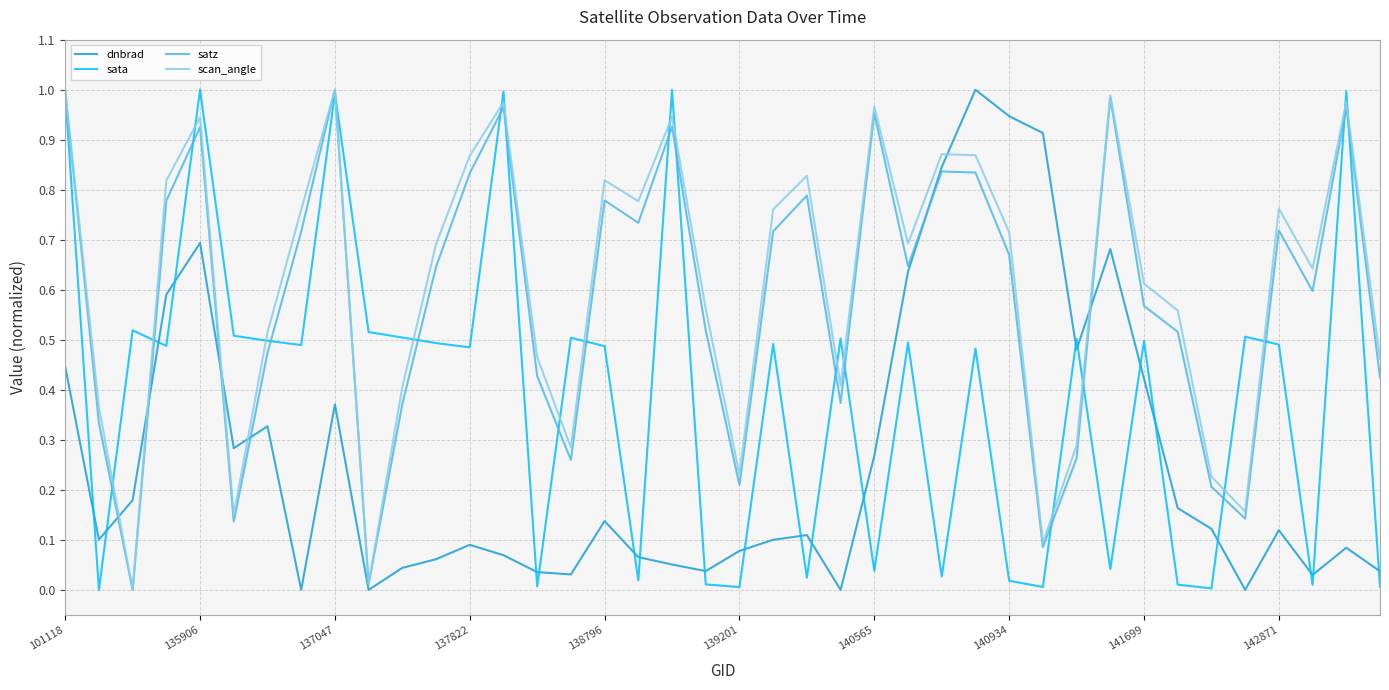

How many series are shown in this chart?

4